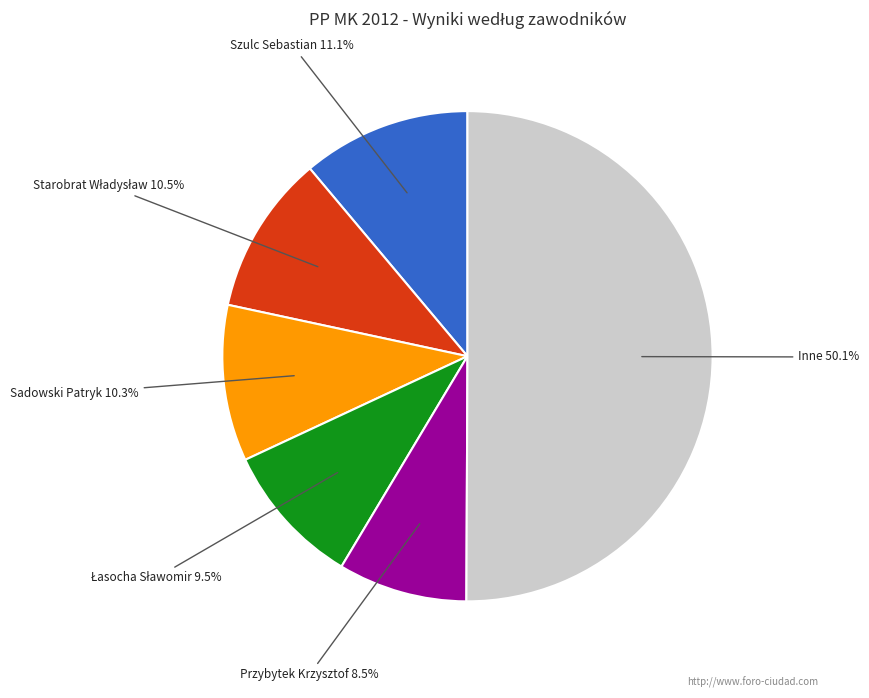

Count the number of slices in the pie.

6